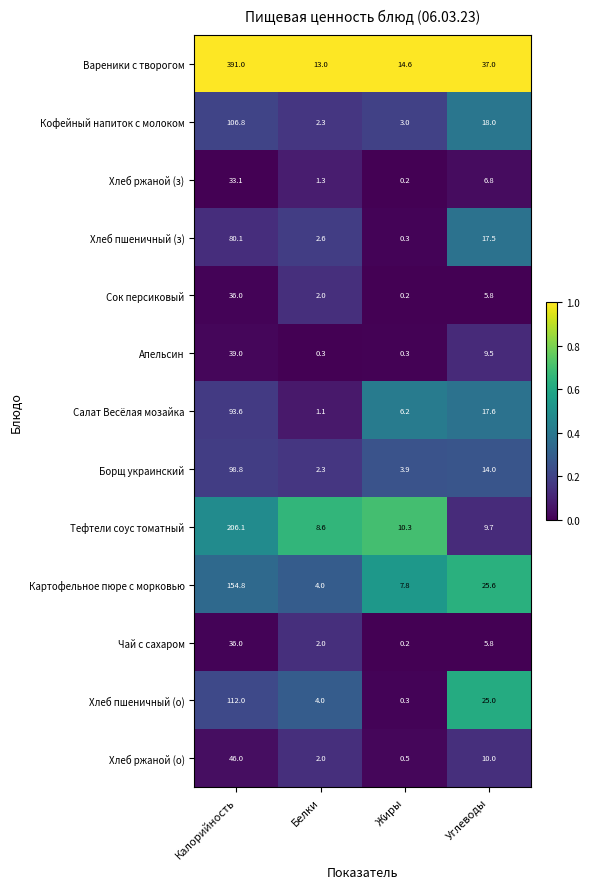

Read the Салат Весёлая мозайка value at Калорийность.

93.6